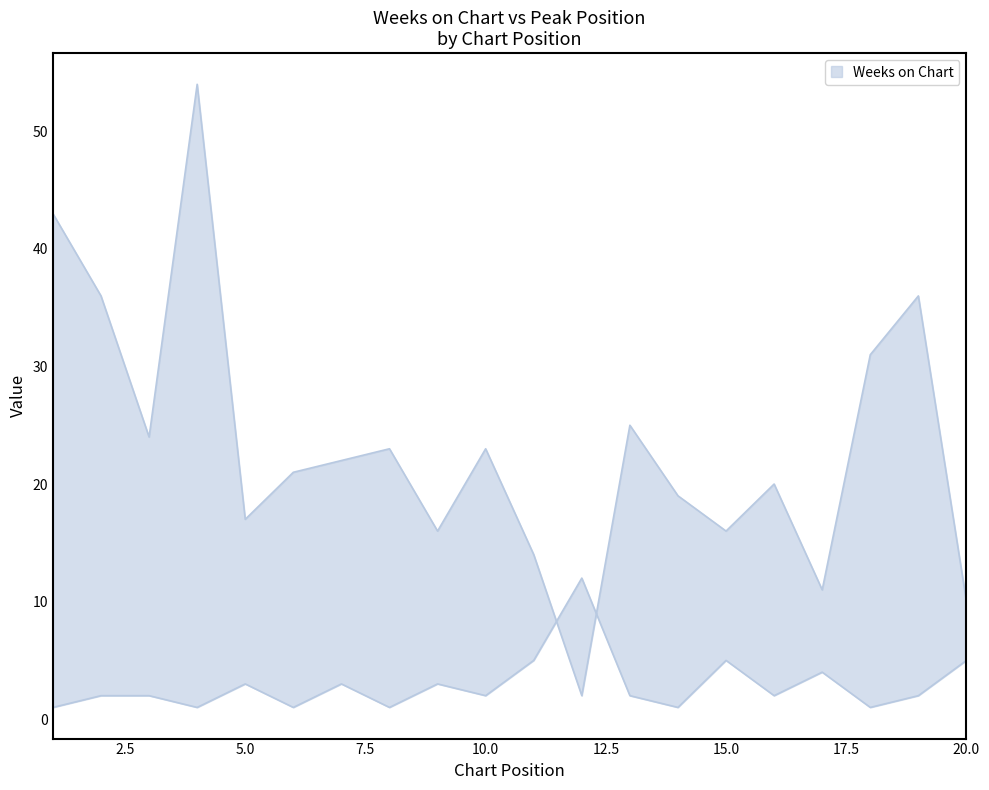

Where does the Peak Position series first go above 2?

5